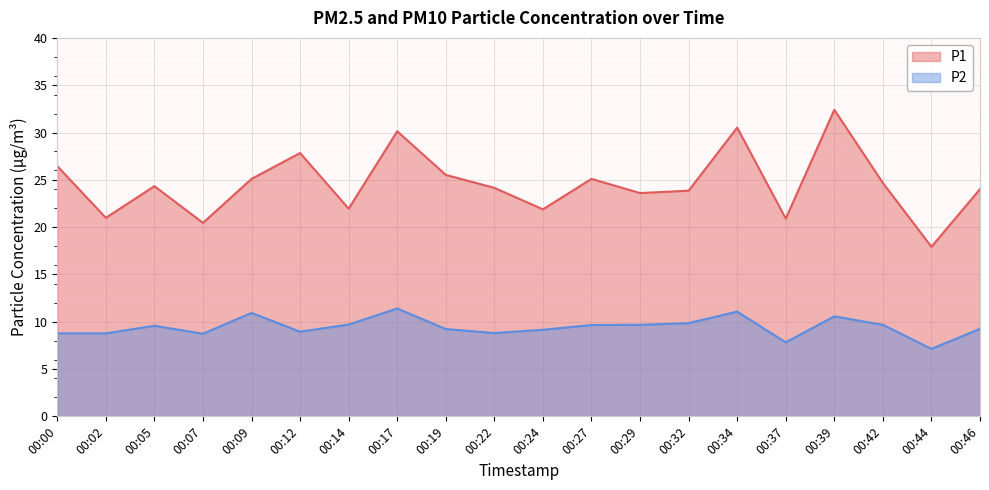

List the series in order of their overall mean, highest first.

P1, P2